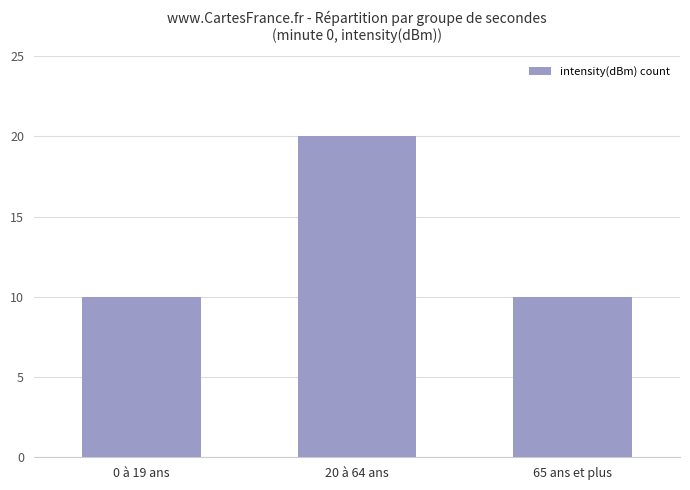

What is the approximate value at 65 ans et plus?

10